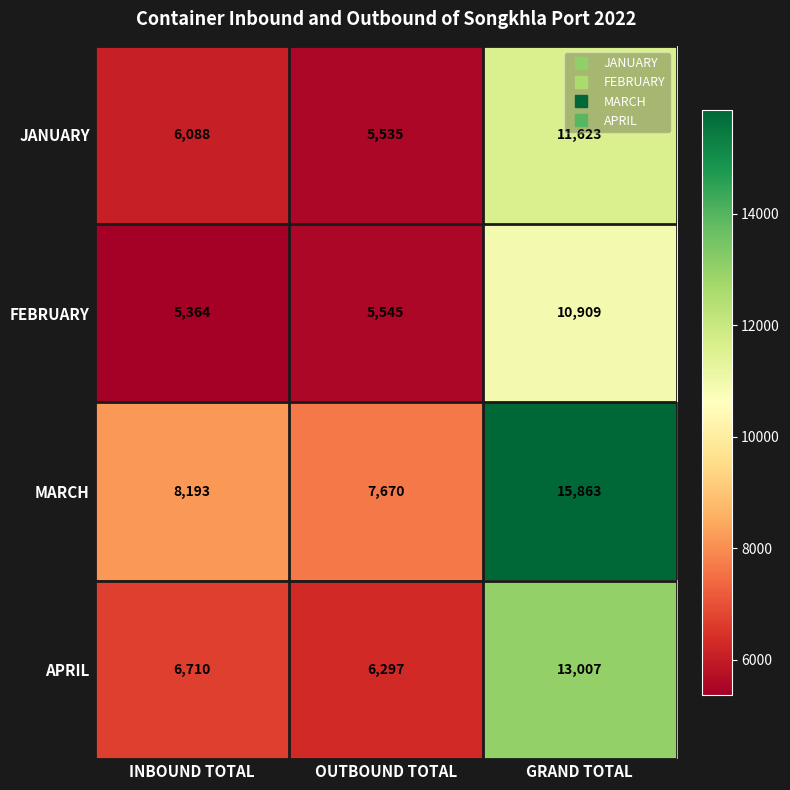

At which label is APRIL closest to 9652?

INBOUND TOTAL